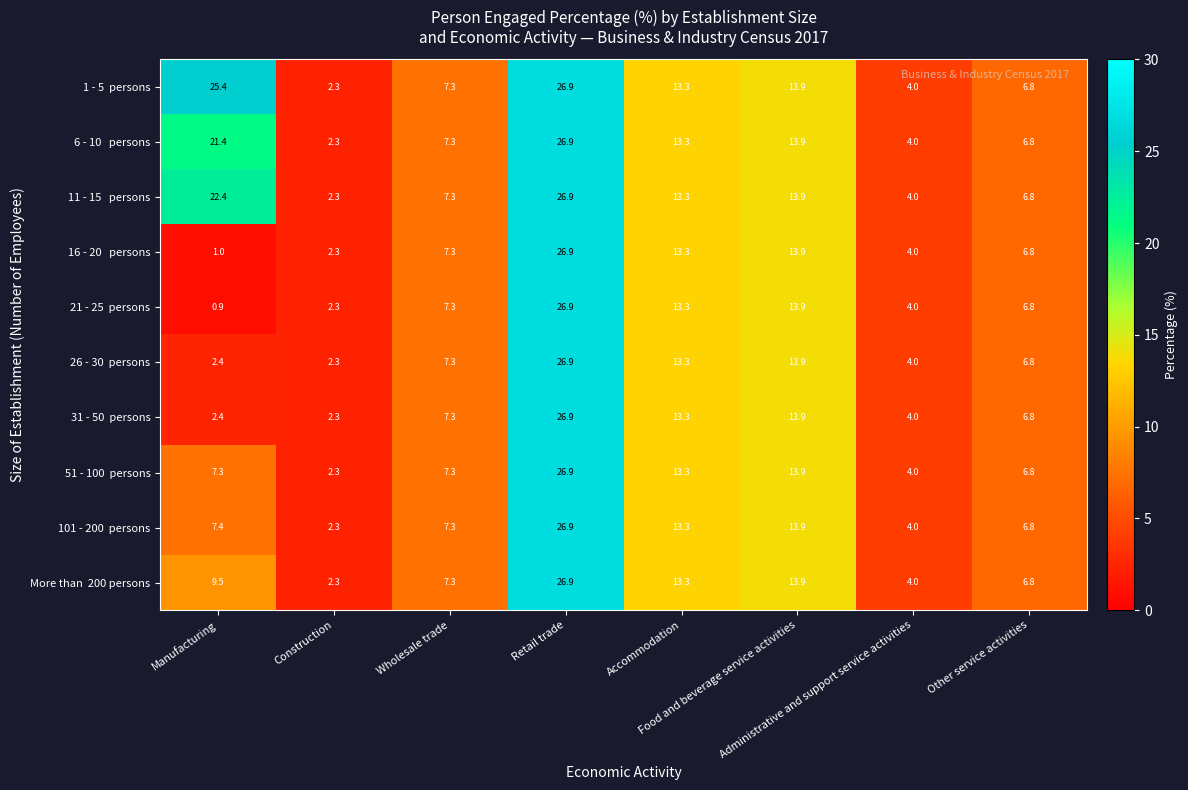

What is the maximum value shown in the chart?

26.9